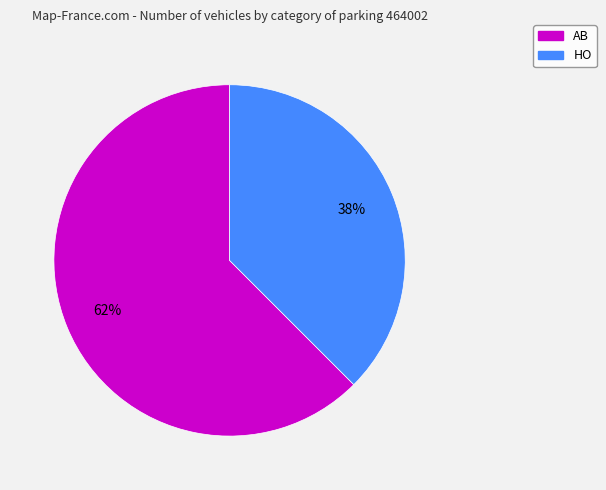

To the nearest percent, what is the combined percentage of AB and HO?

100%